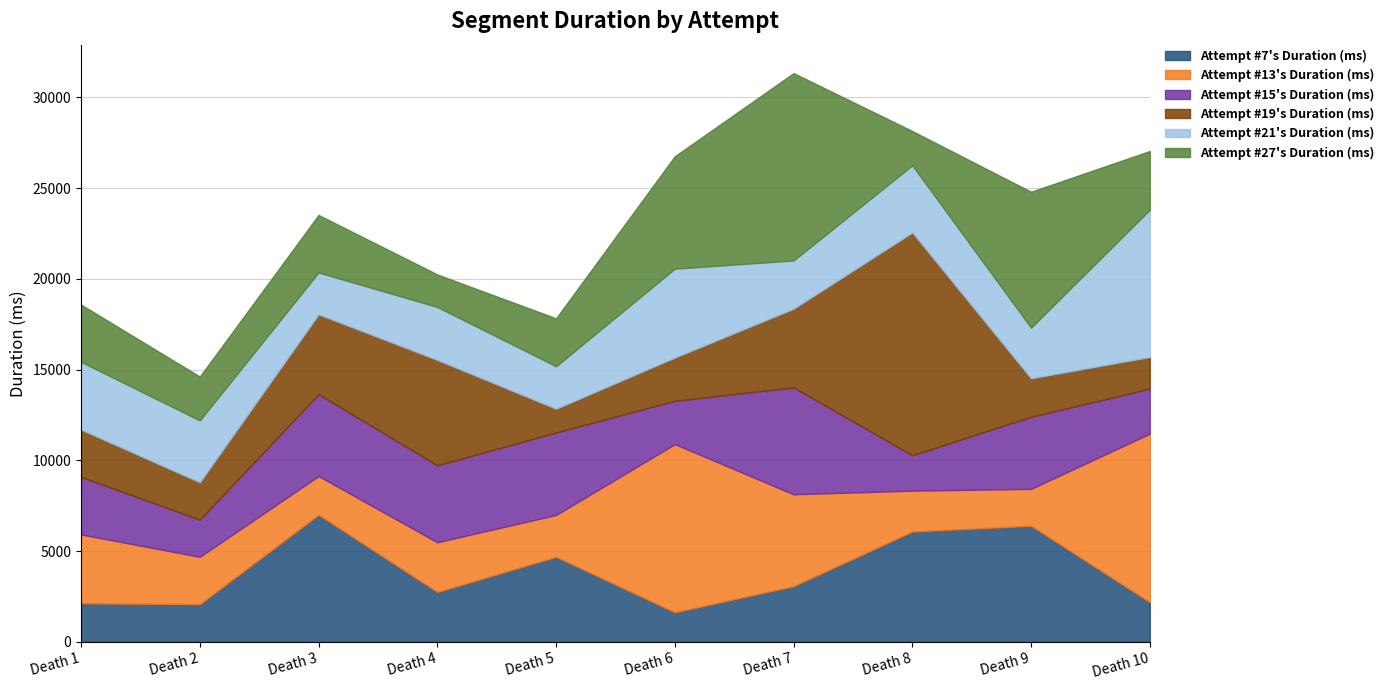

Between which two adjacent categories do Attempt #19's Duration (ms) and Attempt #21's Duration (ms) first intersect?

Death 2 and Death 3